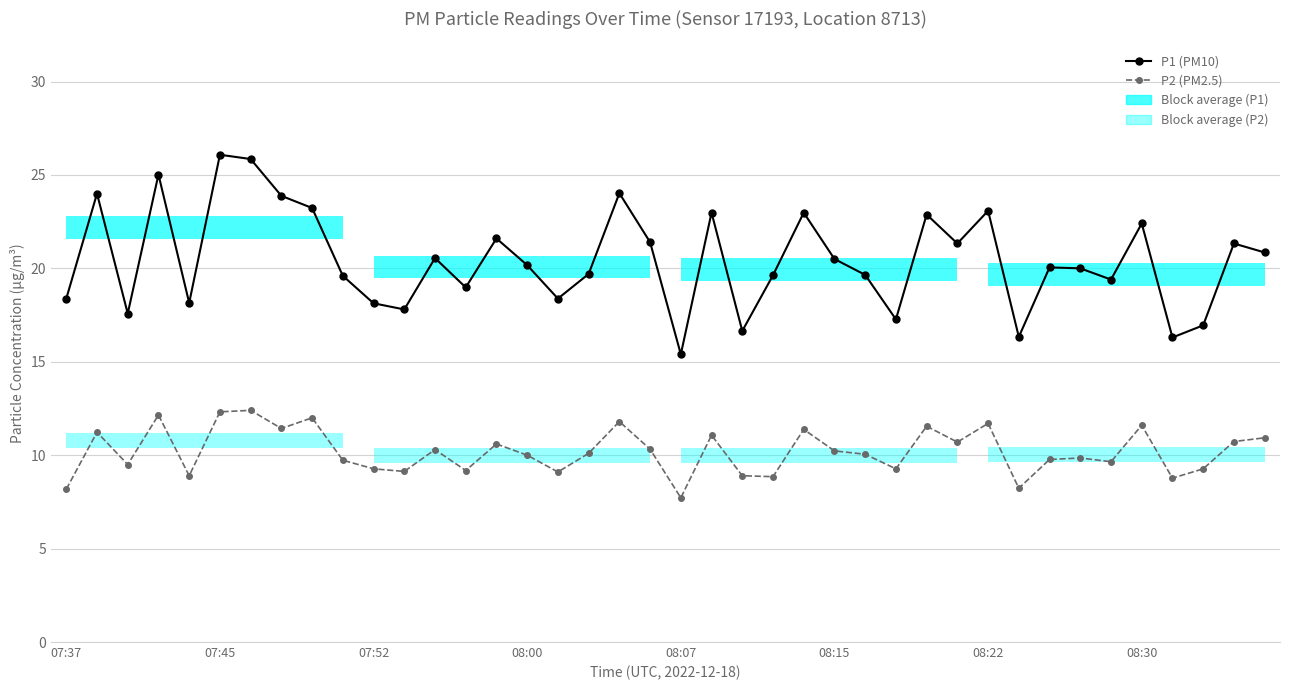

At how many categories does at least one series exceed 16?

39